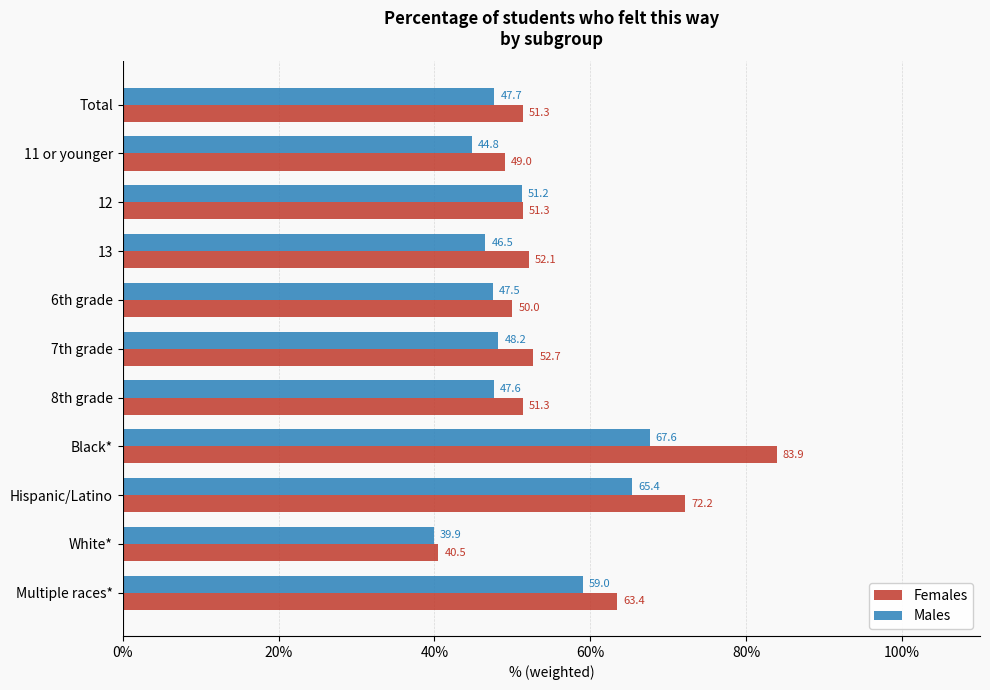

Between White* and Multiple races*, which series saw the biggest shift?

Females